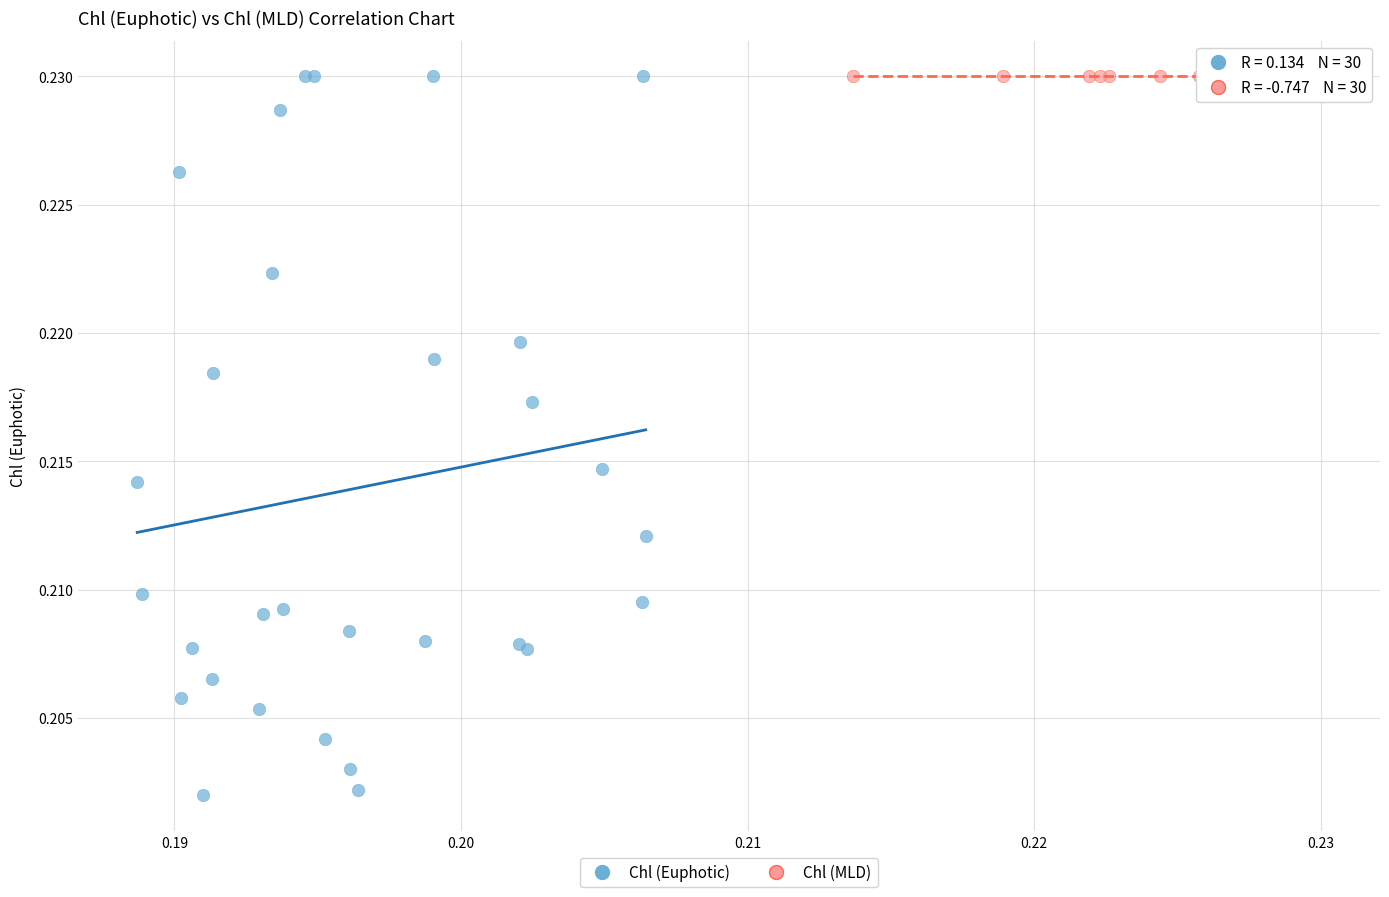

Which series has the widest spread of Y values?

Chl (Euphotic)